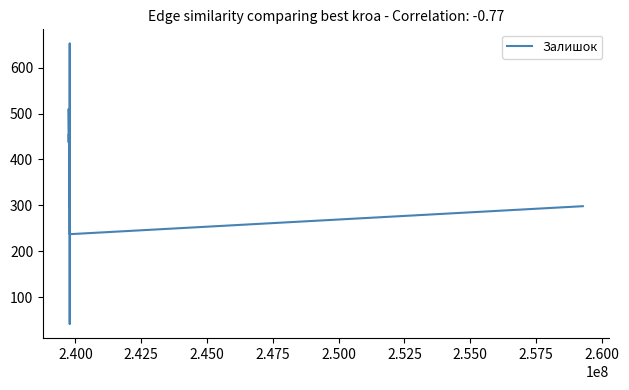

How many values are below 363?

4